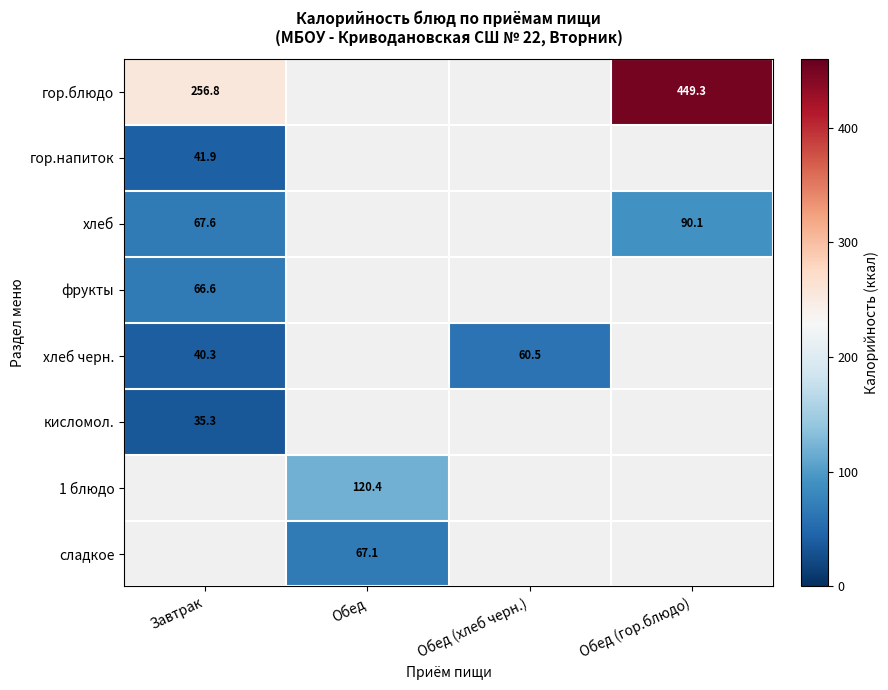

Where is хлеб черн. nearest to the value 50?

Завтрак